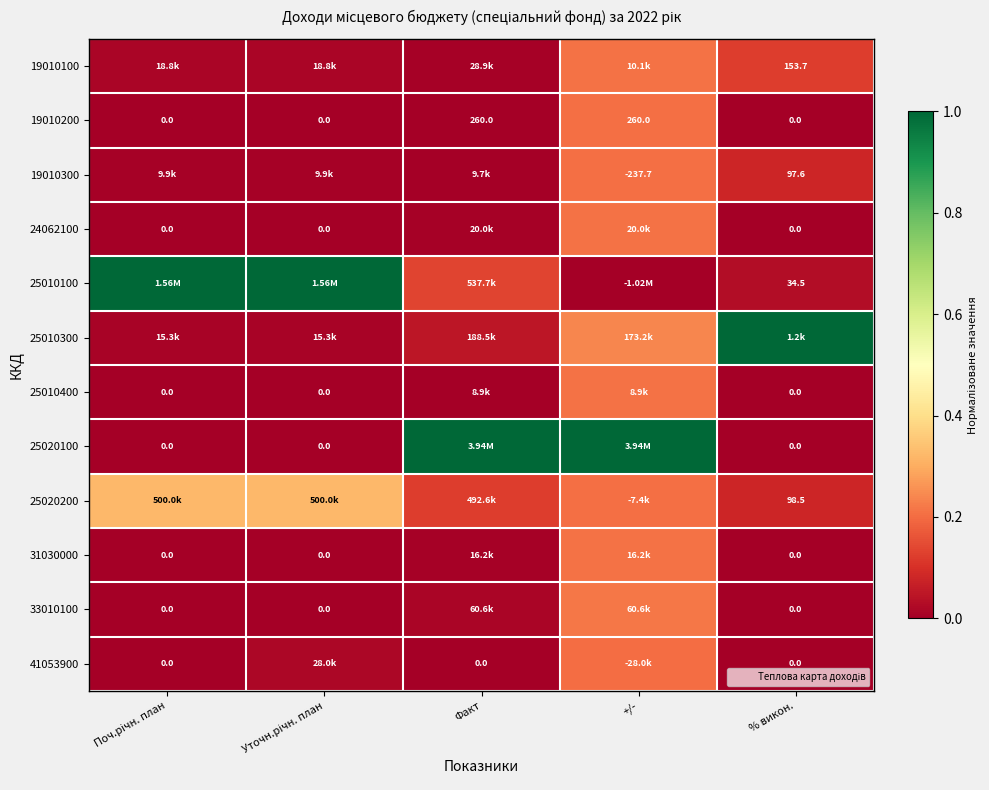

What is the maximum value shown in the chart?

1.0